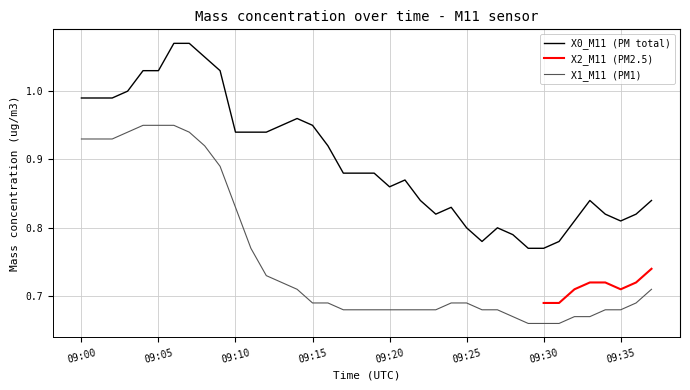

What is the value of the X0_M11 point at the 29th from the left?

0.8